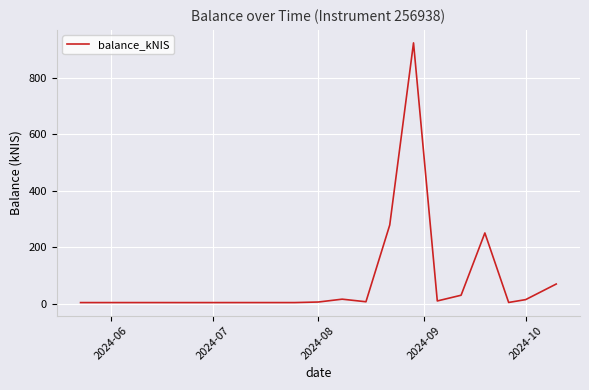

What is the maximum value shown in the chart?

924.0